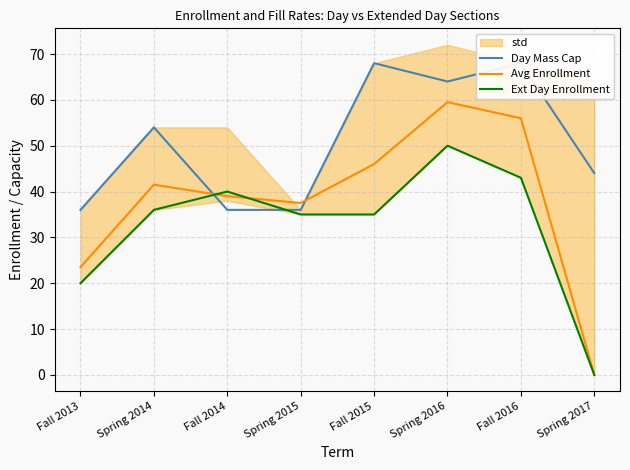

Where do Avg Enrollment and Day Mass Cap first cross each other?

Spring 2014 and Fall 2014